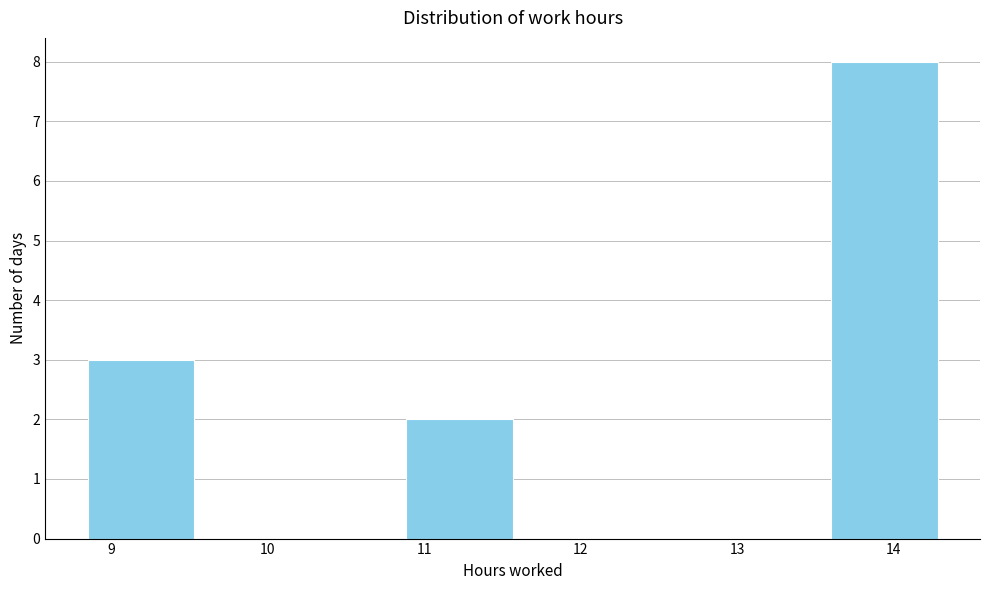

Reading left to right, list every bar in this chart as the range it spans on the x-axis followed by its height. Neither the bar edges nor the heights are printed on the chart, so give them approximately, as read against the axes.

8.9 to 9.5: 3
9.5 to 10.2: 0
10.2 to 10.9: 0
10.9 to 11.6: 2
11.6 to 12.2: 0
12.2 to 12.9: 0
12.9 to 13.6: 0
13.6 to 14.3: 8